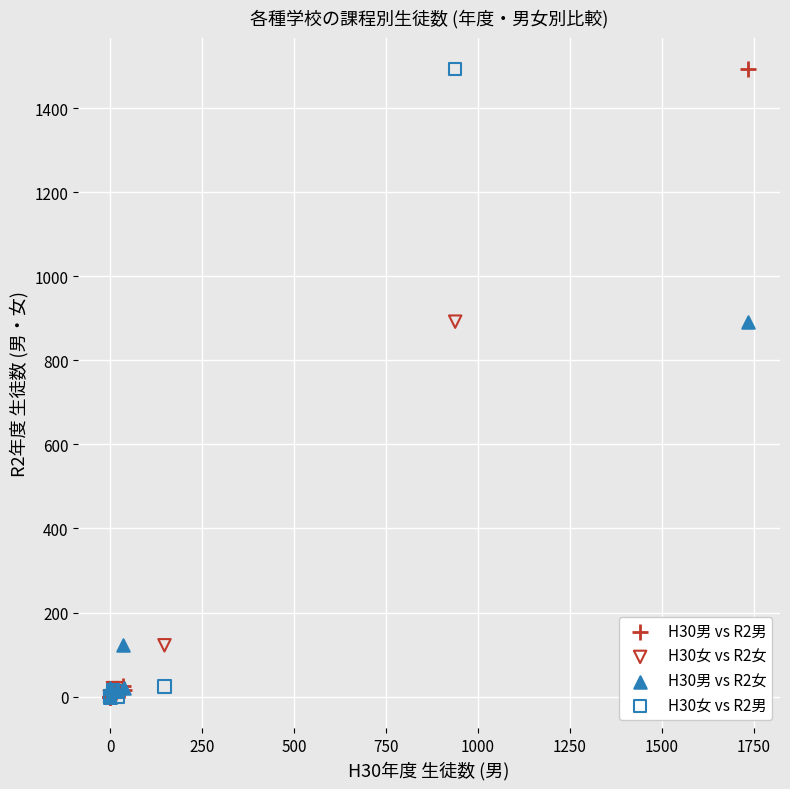

What are all the series names shown in the legend?

H30男 vs R2男, H30女 vs R2女, H30男 vs R2女, H30女 vs R2男